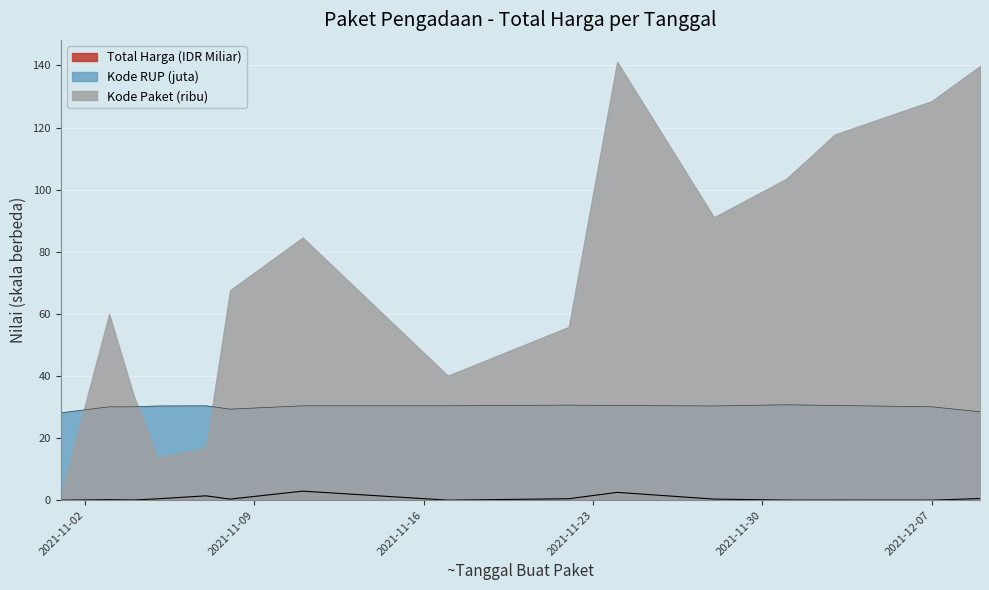

True or false: Kode RUP (juta) and Total Harga (IDR Miliar) intersect in this chart.

False